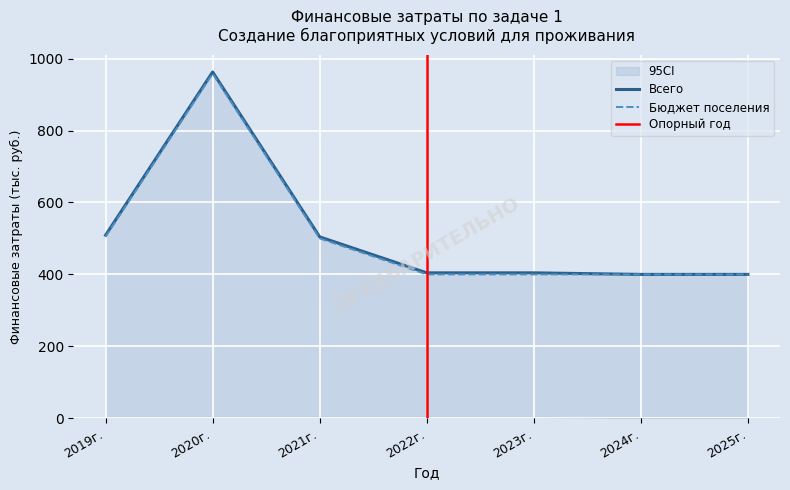

How many categories are shown in the chart?

7